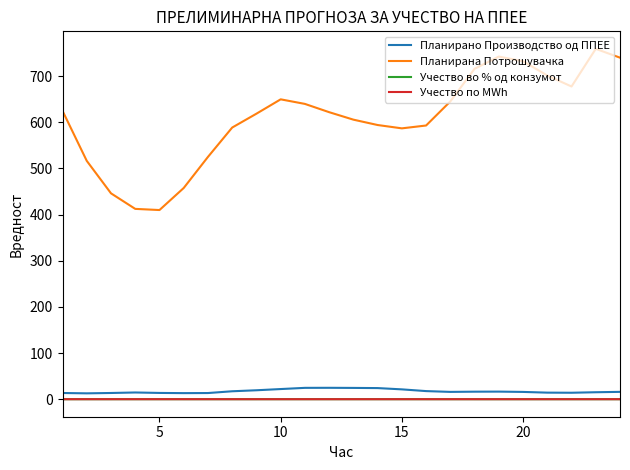

What is the minimum value for Планирано Производство од ППЕЕ?

12.7